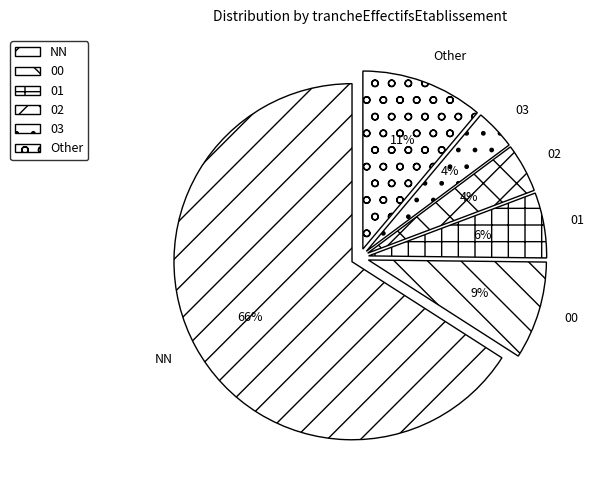

What percentage is the Other slice, to the nearest percent?

11%